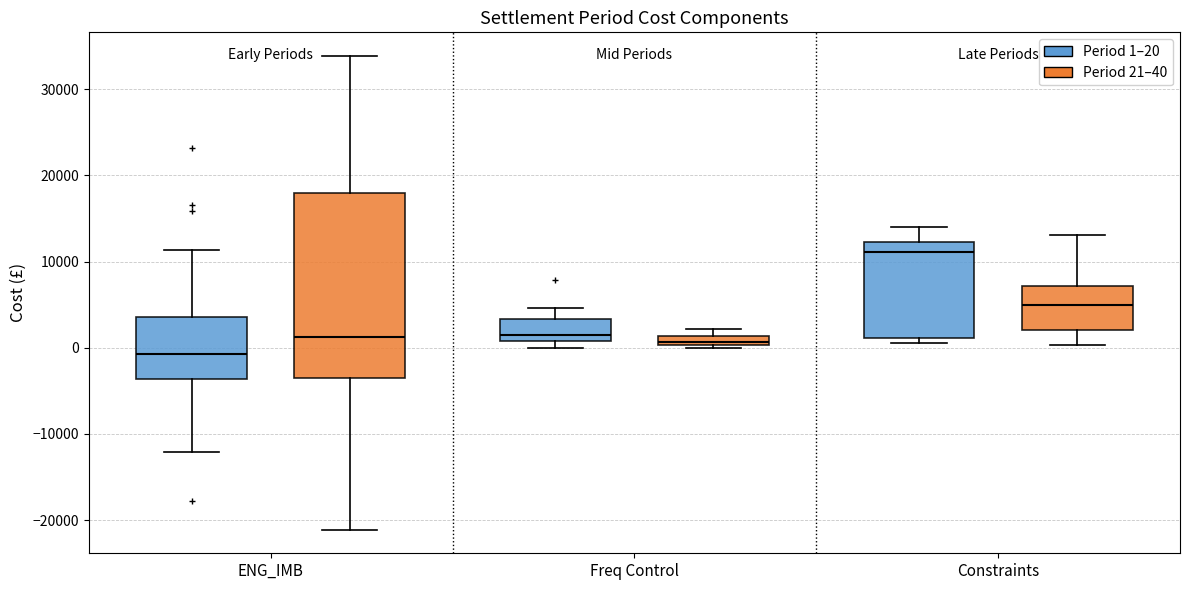

Comparing the boxes themselves (not the whiskers), which one is the tallest?

ENG_IMB (Period 21–40)